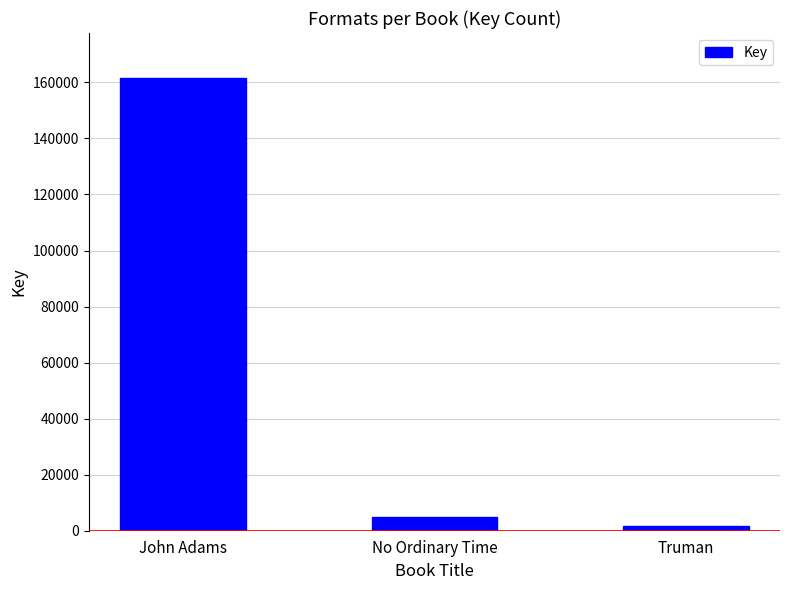

What is the change in value from John Adams to Truman?

-159642